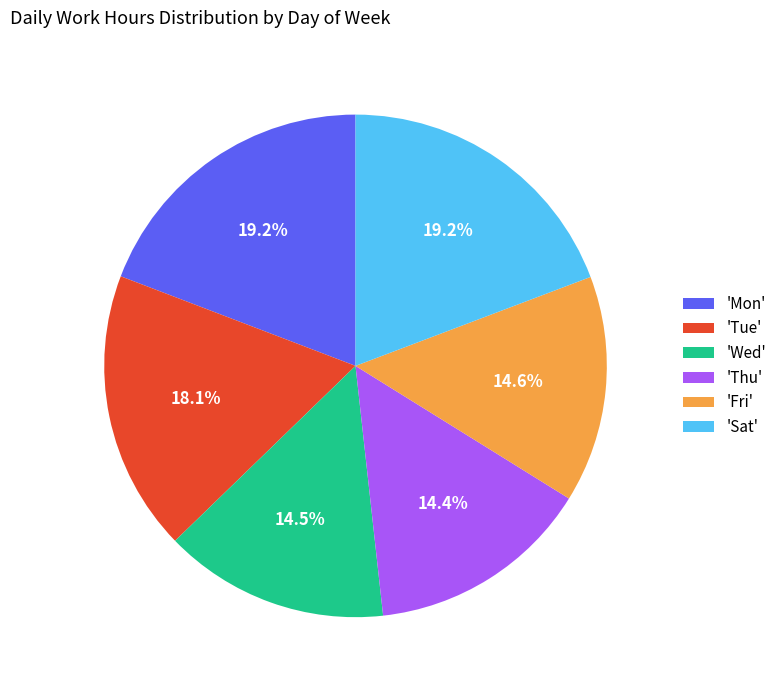

Does 'Tue' account for over 50% of the chart?

No